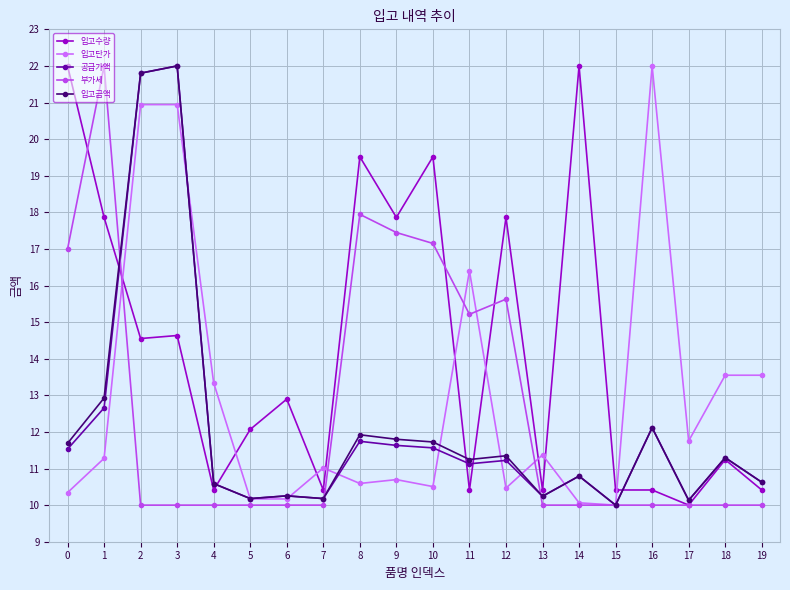

Which category has the lowest value in the 입고수량 series?

17